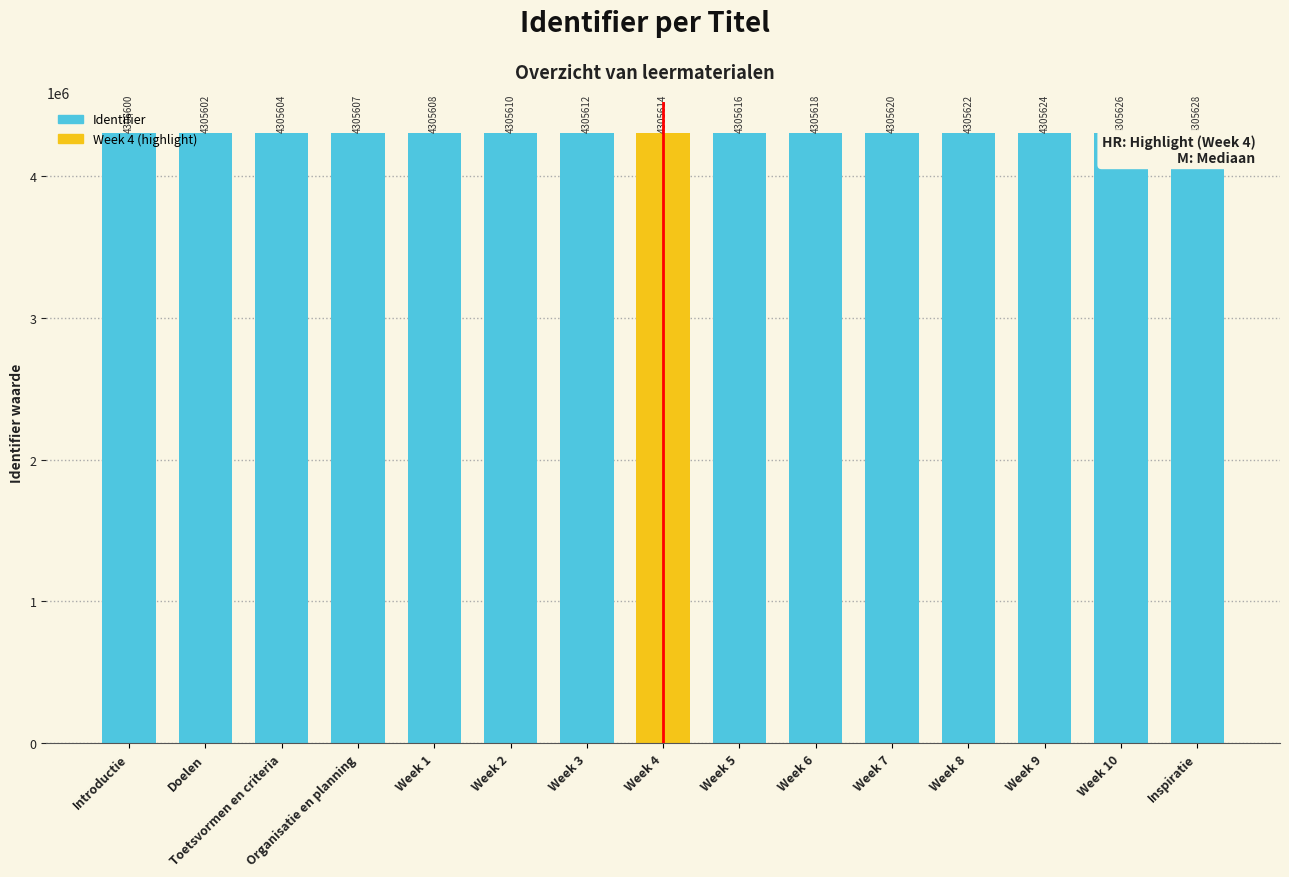

What is the change in value from Doelen to Week 5?

+14